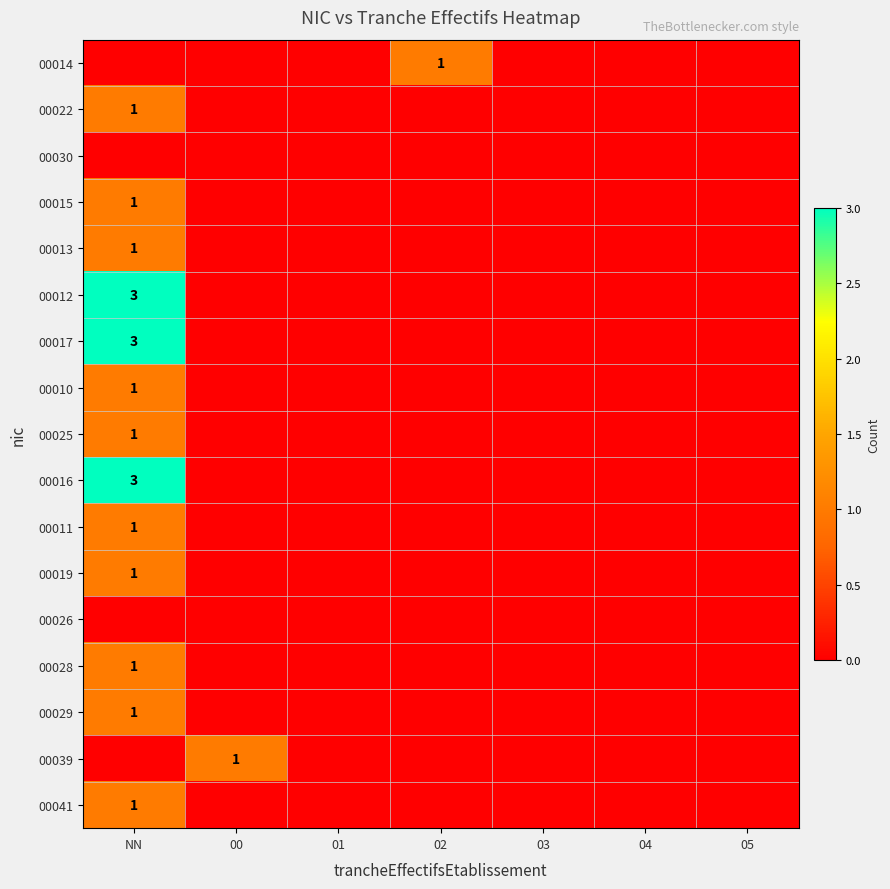

Is it true that 00010 equals 0 at 04?

True